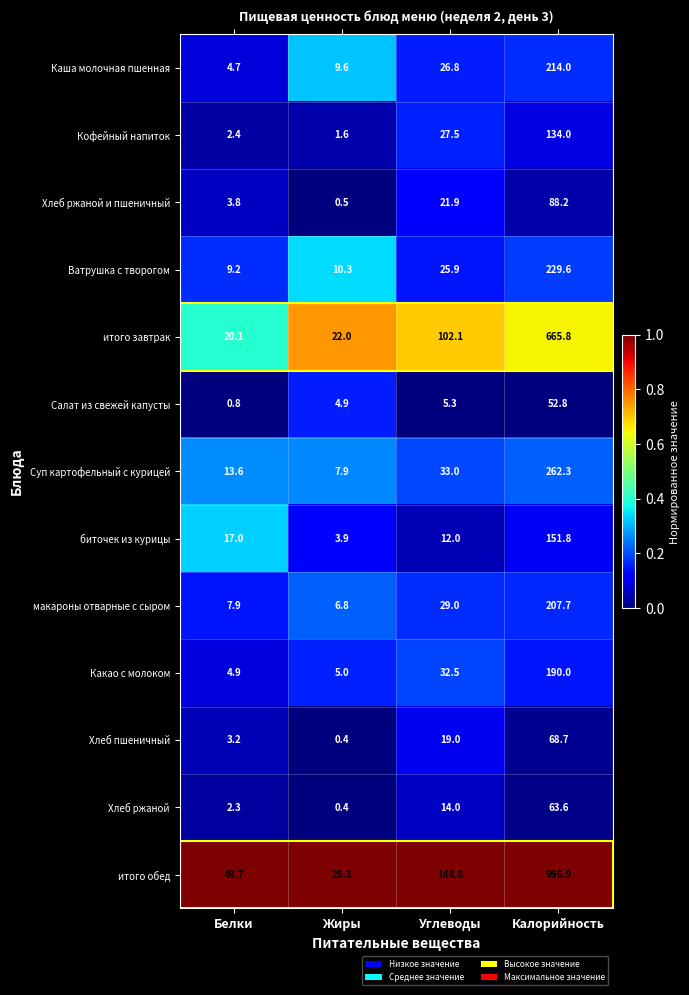

The Салат из свежей капусты series shows 70.1 at Калорийность. True or false?

False